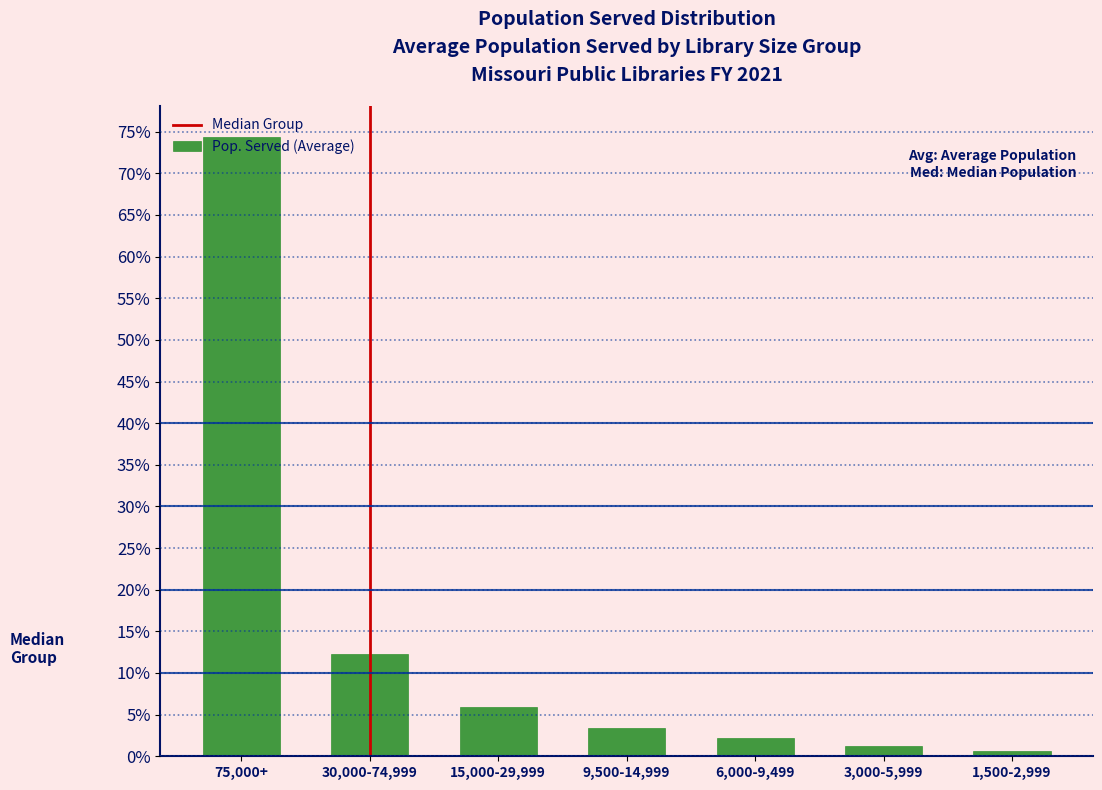

Are the bars horizontal?

No